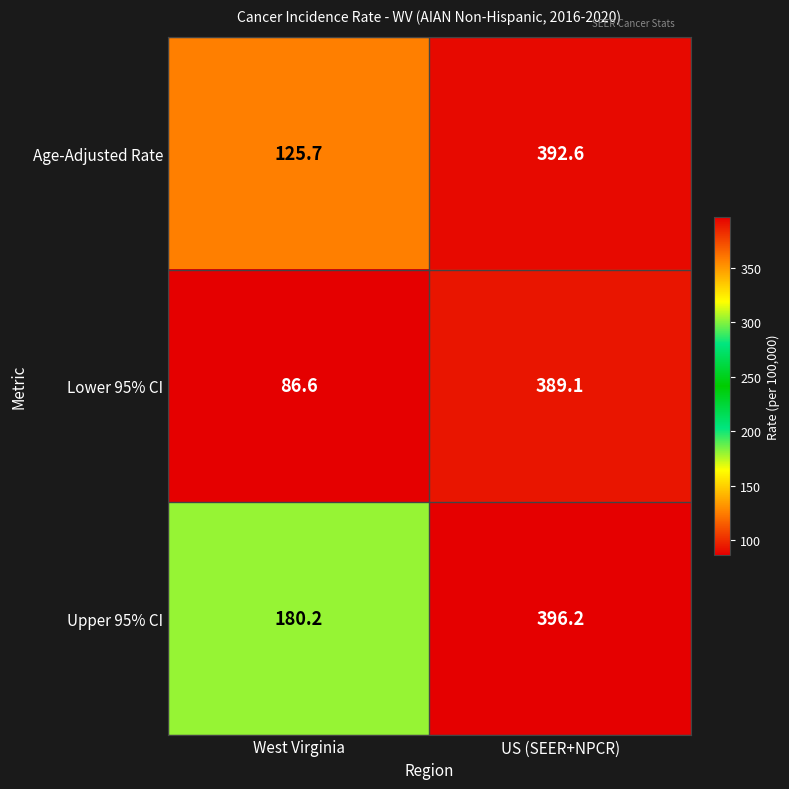

True or false: Upper 95% CI has a value of 281.5 at West Virginia.

False